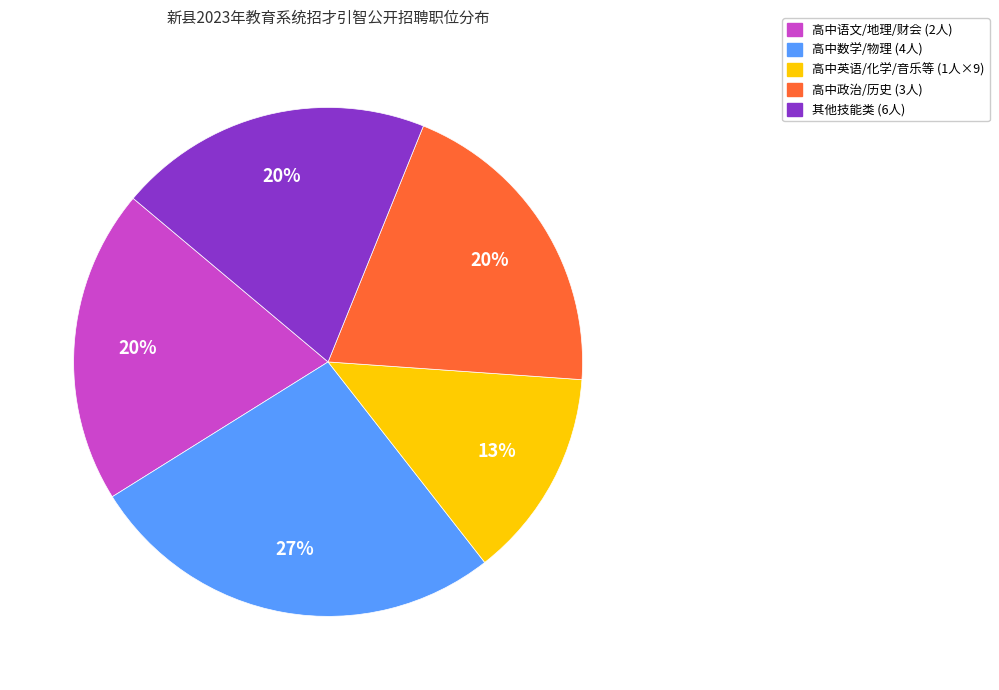

To the nearest percent, what is the average slice percentage?

20%